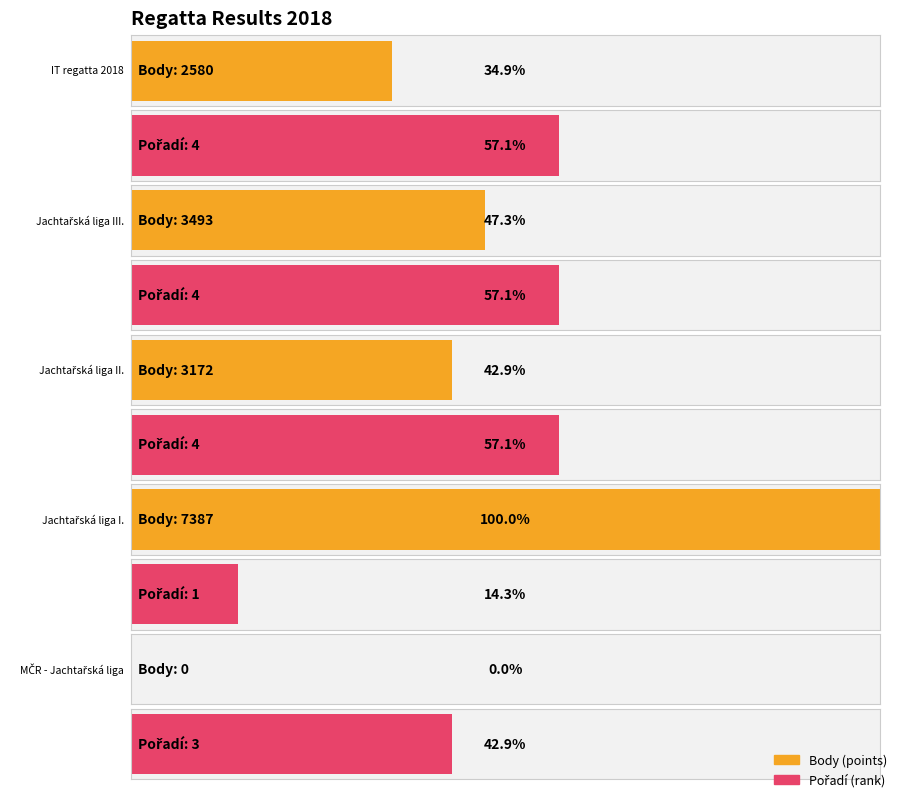

List the series in order of their peak value, highest first.

Body, Pořadí